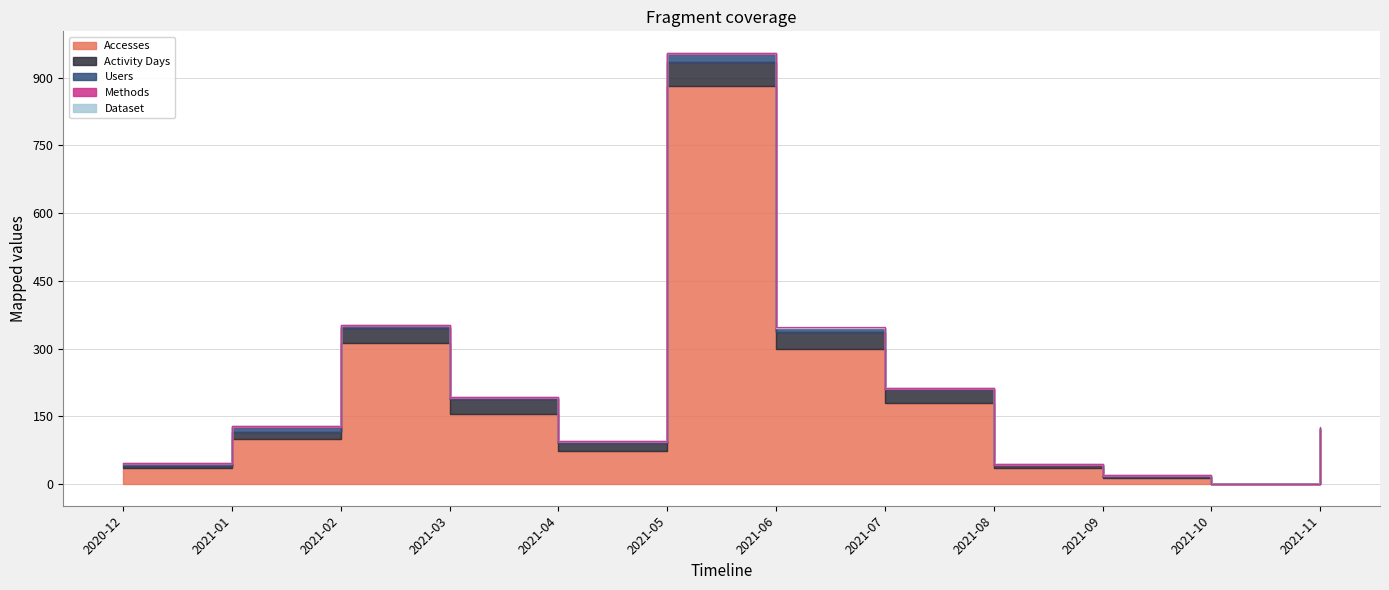

Is it true that Activity Days equals 12 at 2021-07?

False